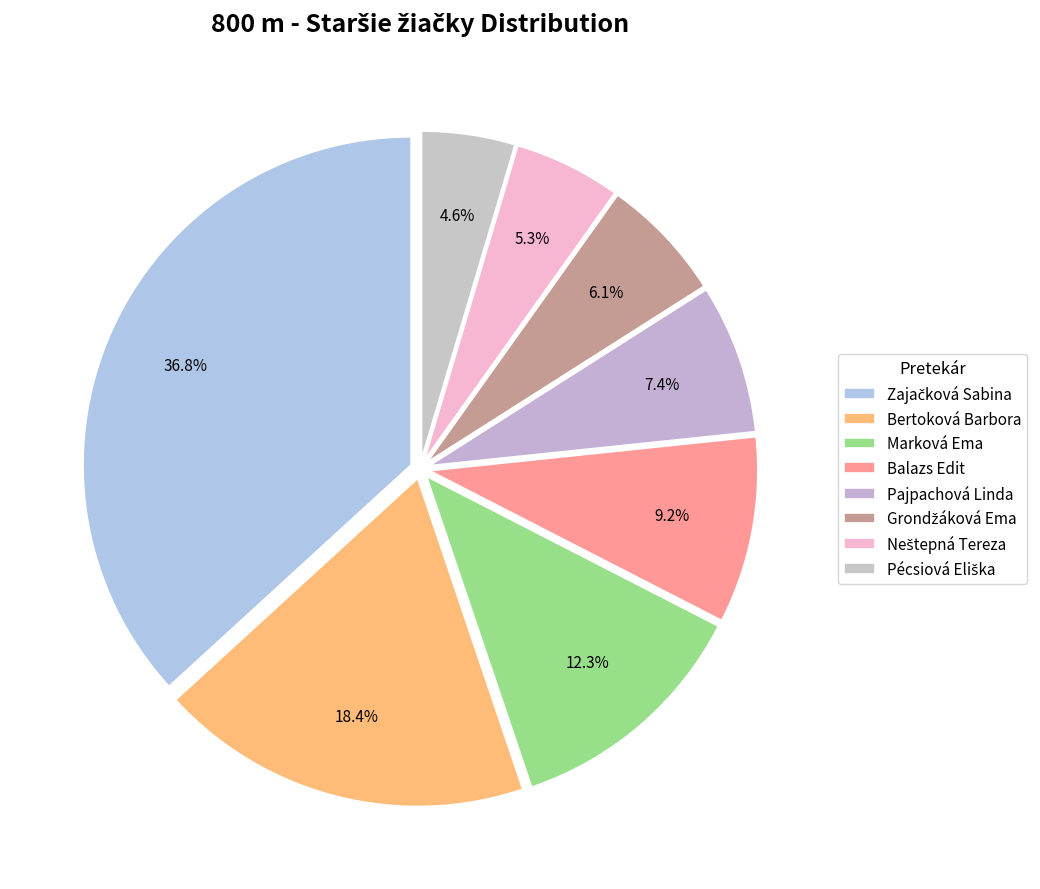

Does Neštepná Tereza account for over 50% of the chart?

No